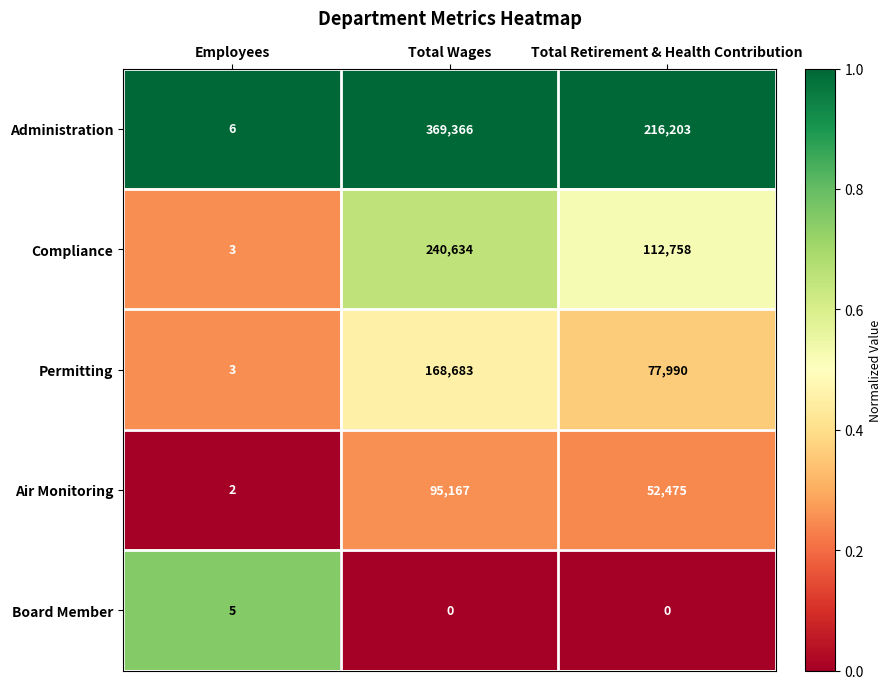

True or false: Compliance has a value of 112758 at Total Retirement & Health Contribution.

True